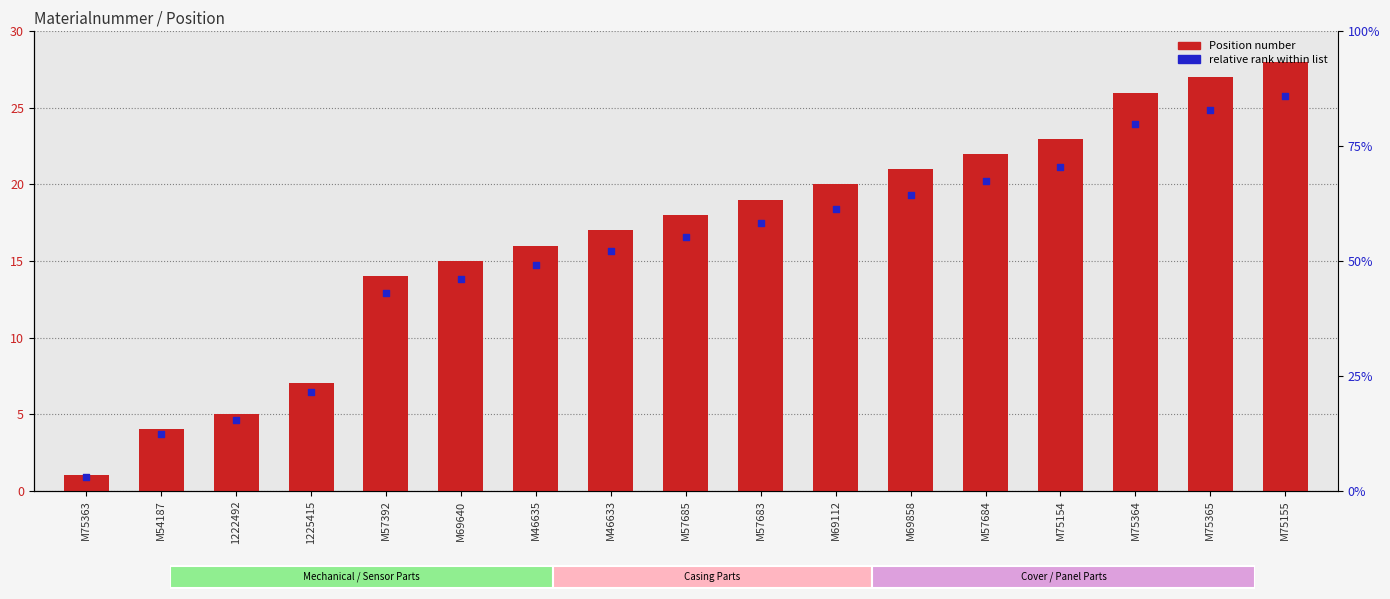

Approximately how many times larger is the value at M75154 compared to 1222492?

4.6